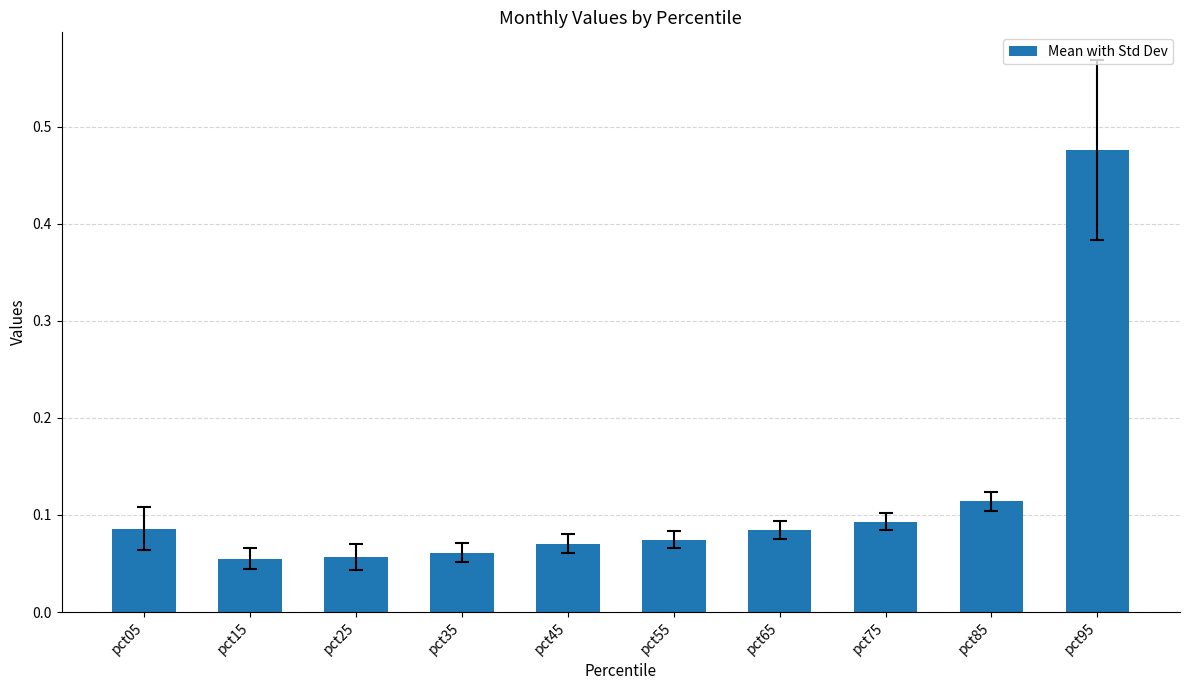

What is the change in value from pct75 to pct95?

+0.4